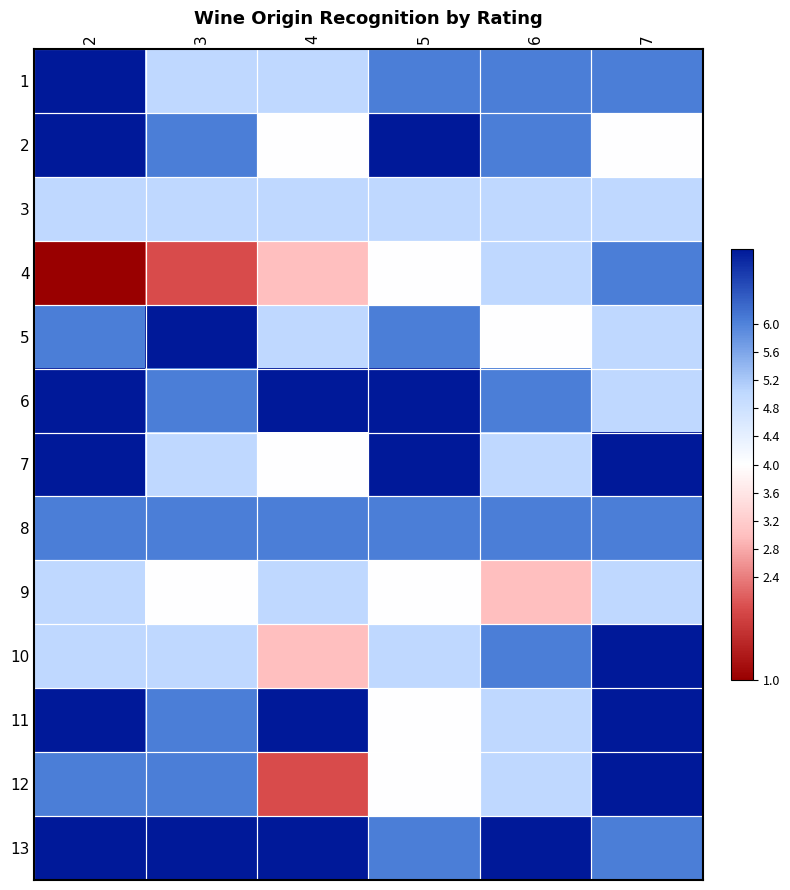

How many series are shown in this chart?

13